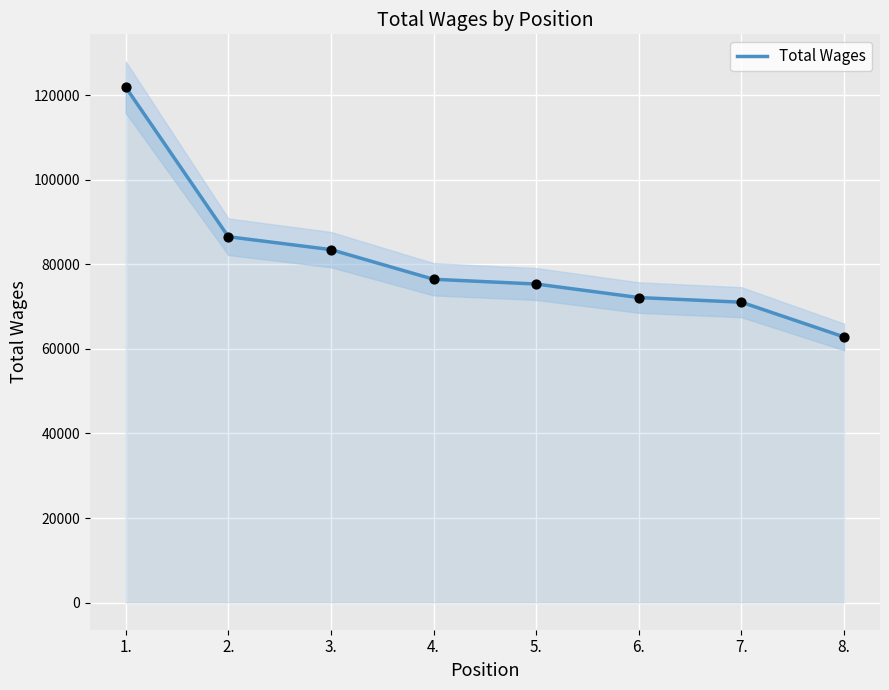

Approximately how many times larger is the value at 8. compared to 3.?

0.8